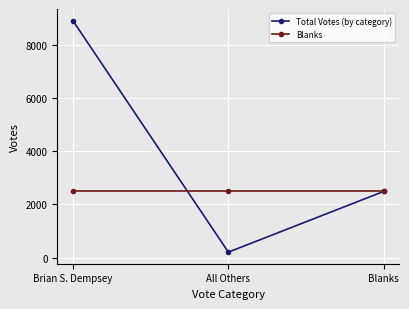

What is the highest value of the Total Votes (by category) series?

8901